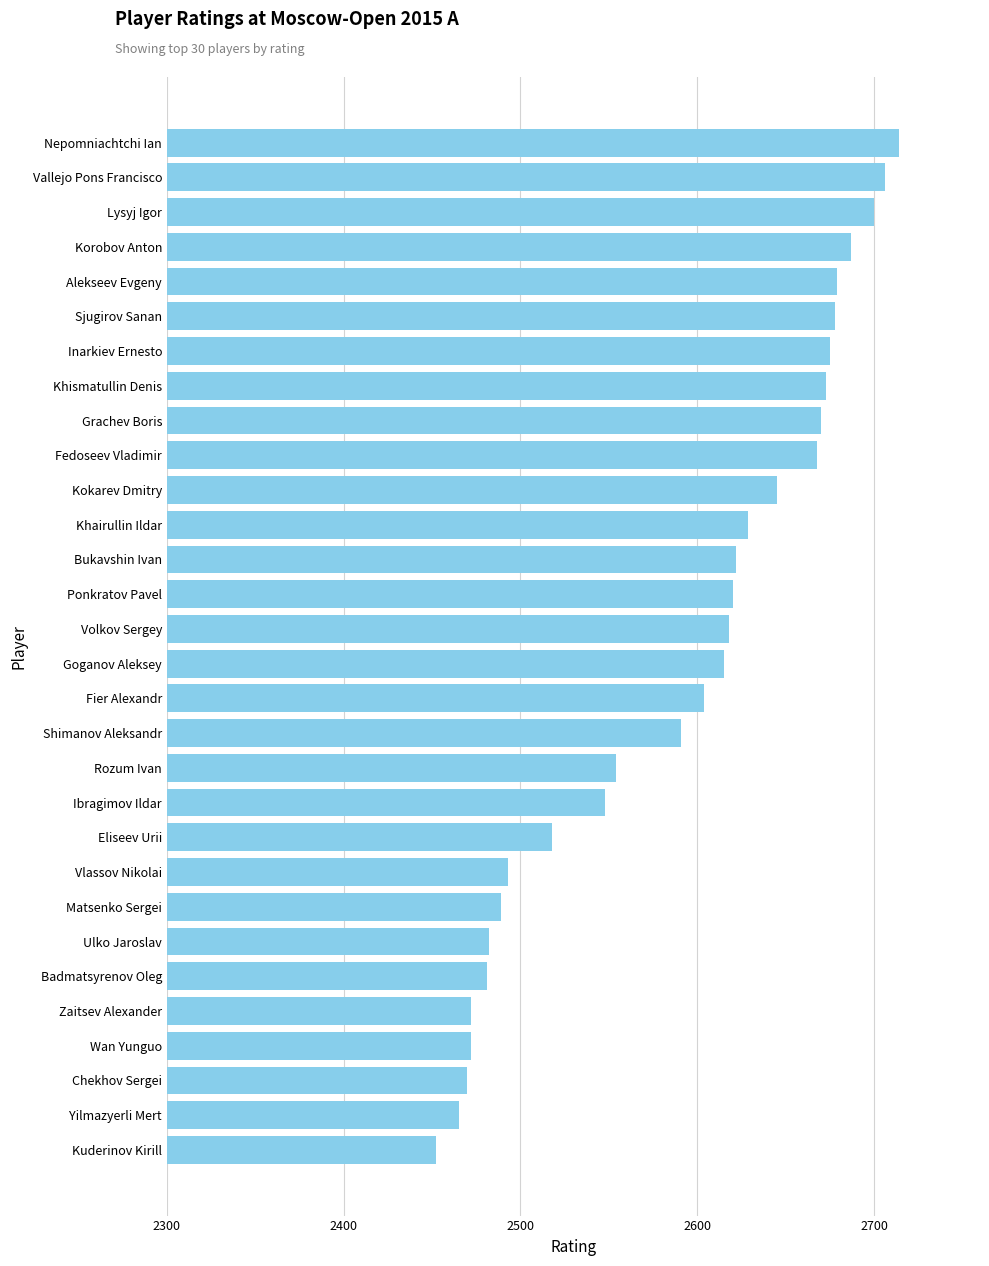

What is the difference between the maximum and minimum values?

262